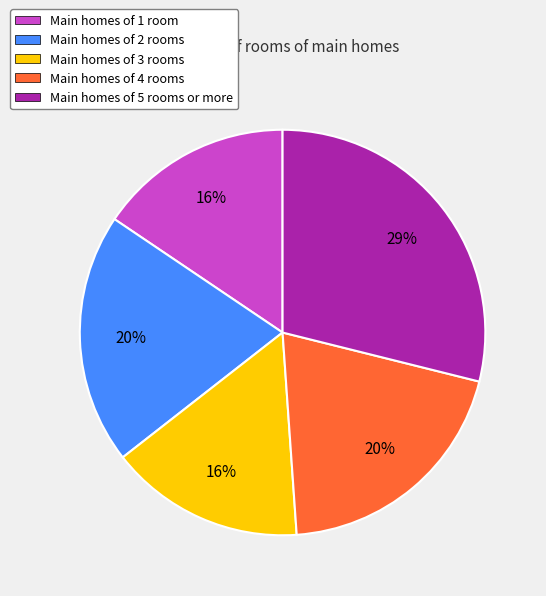

Does any single category account for the majority?

No